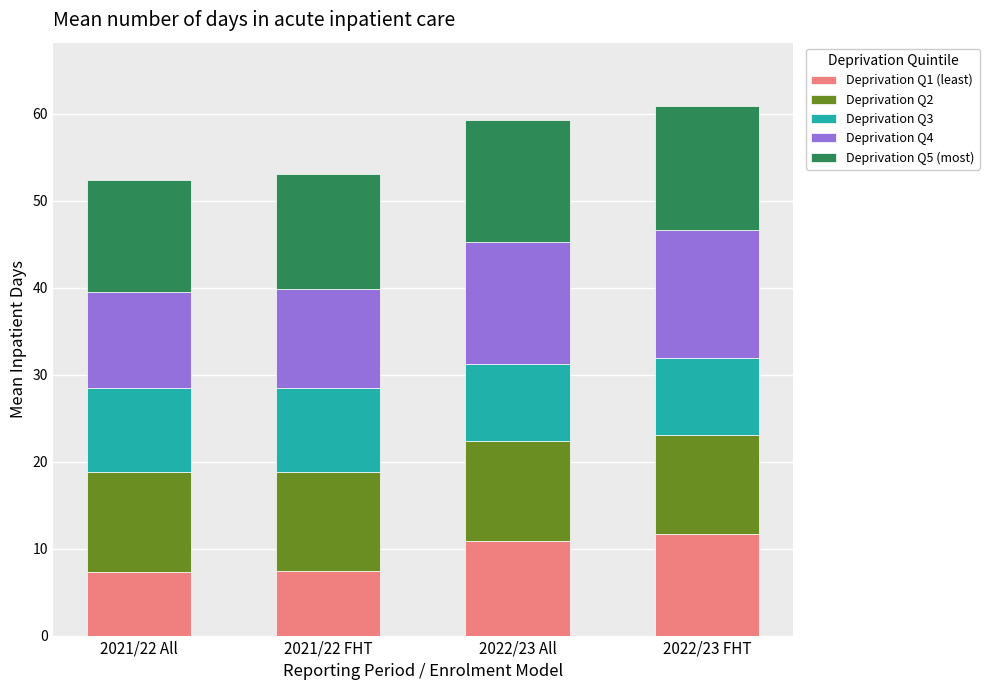

Is it true that Deprivation Q1 (least) equals 11.7 at 2022/23 FHT?

True